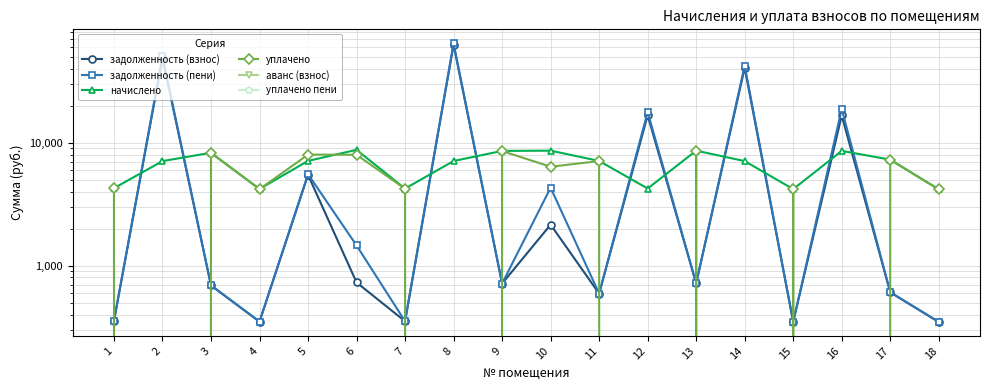

The value of уплачено at 12 is -2972.6. True or false?

False